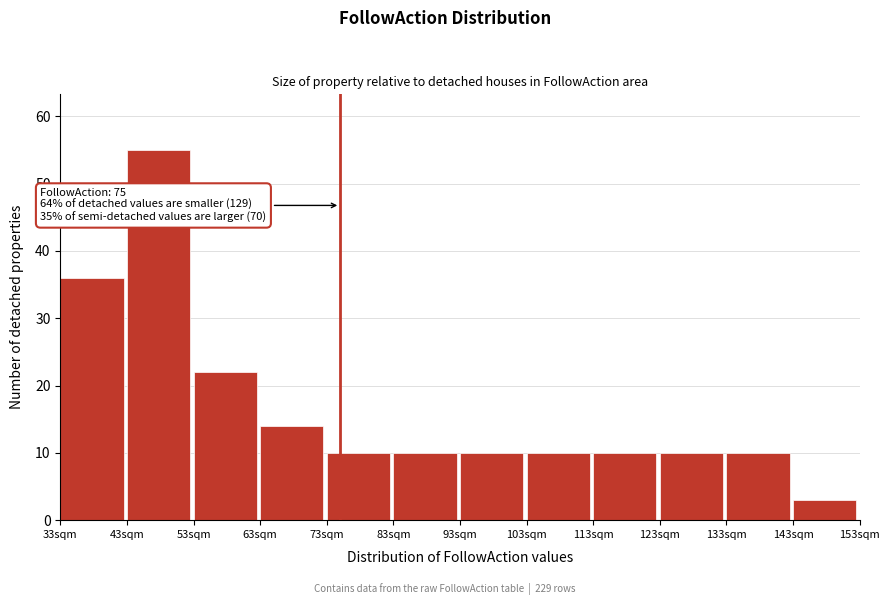

Which range on the x-axis has the tallest bar?

43 to 53